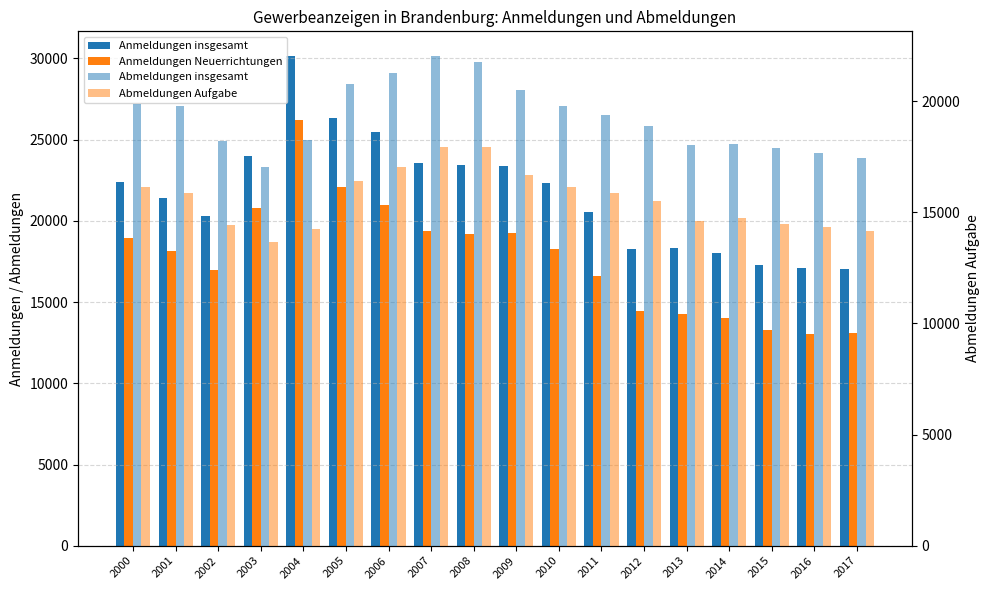

The value of Abmeldungen Aufgabe at 2003 is 13659. True or false?

True